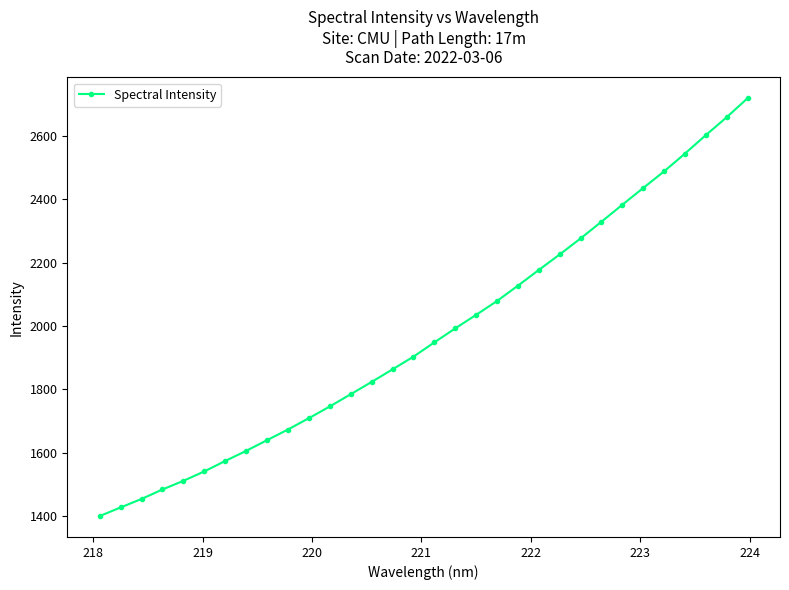

How many values are below 1948?

16